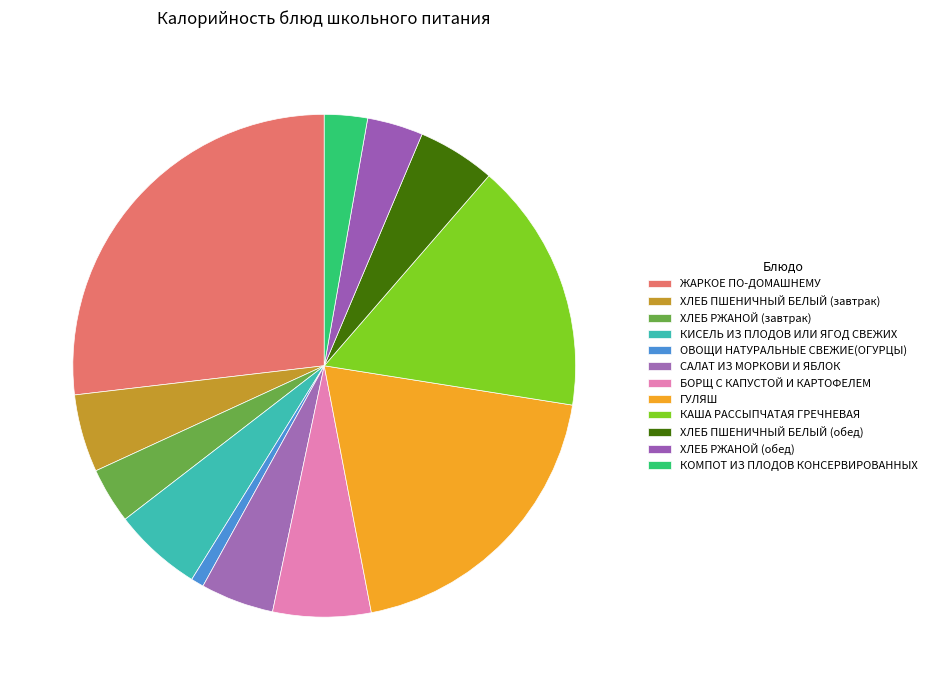

What percentage is the КИСЕЛЬ ИЗ ПЛОДОВ ИЛИ ЯГОД СВЕЖИХ slice, to the nearest percent?

6%